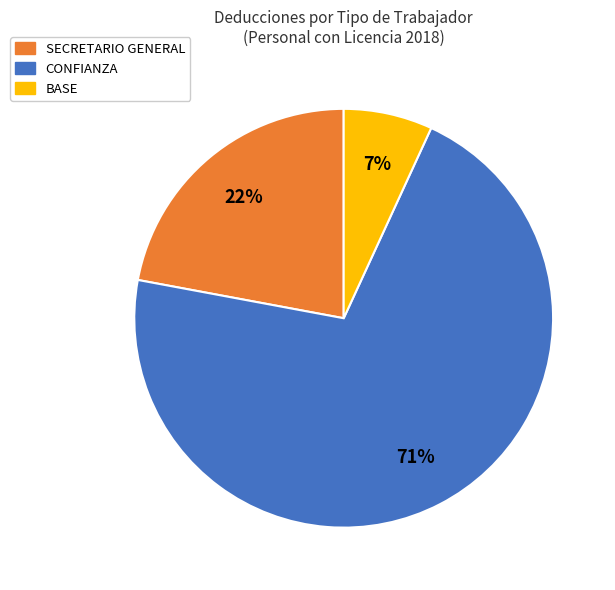

To the nearest percent, what is the average slice percentage?

33%